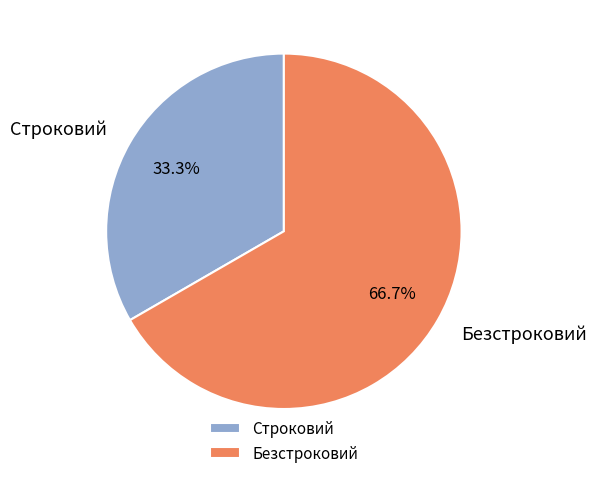

Which category accounts for the majority?

Безстроковий